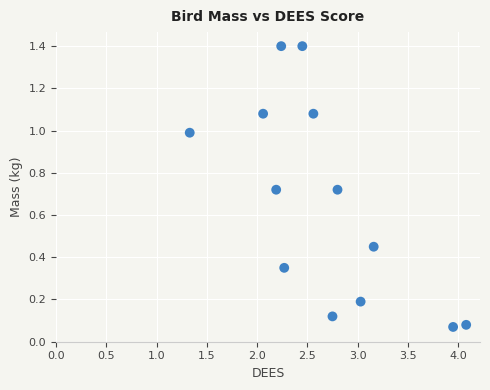

What is the range of Y values (max minus min)?

1.3